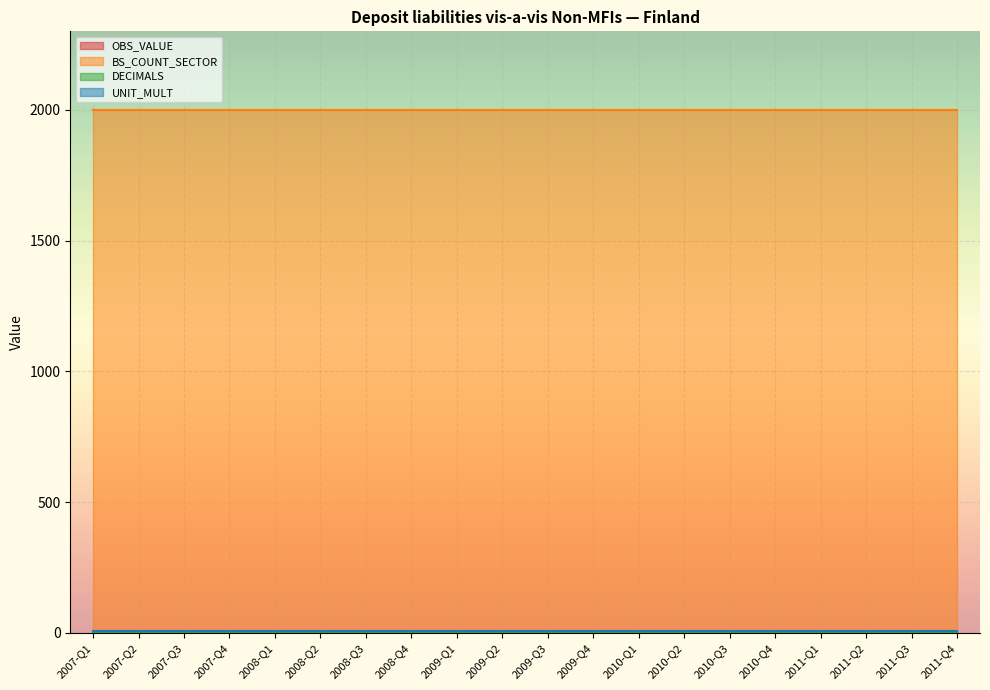

How many categories are shown in the chart?

20